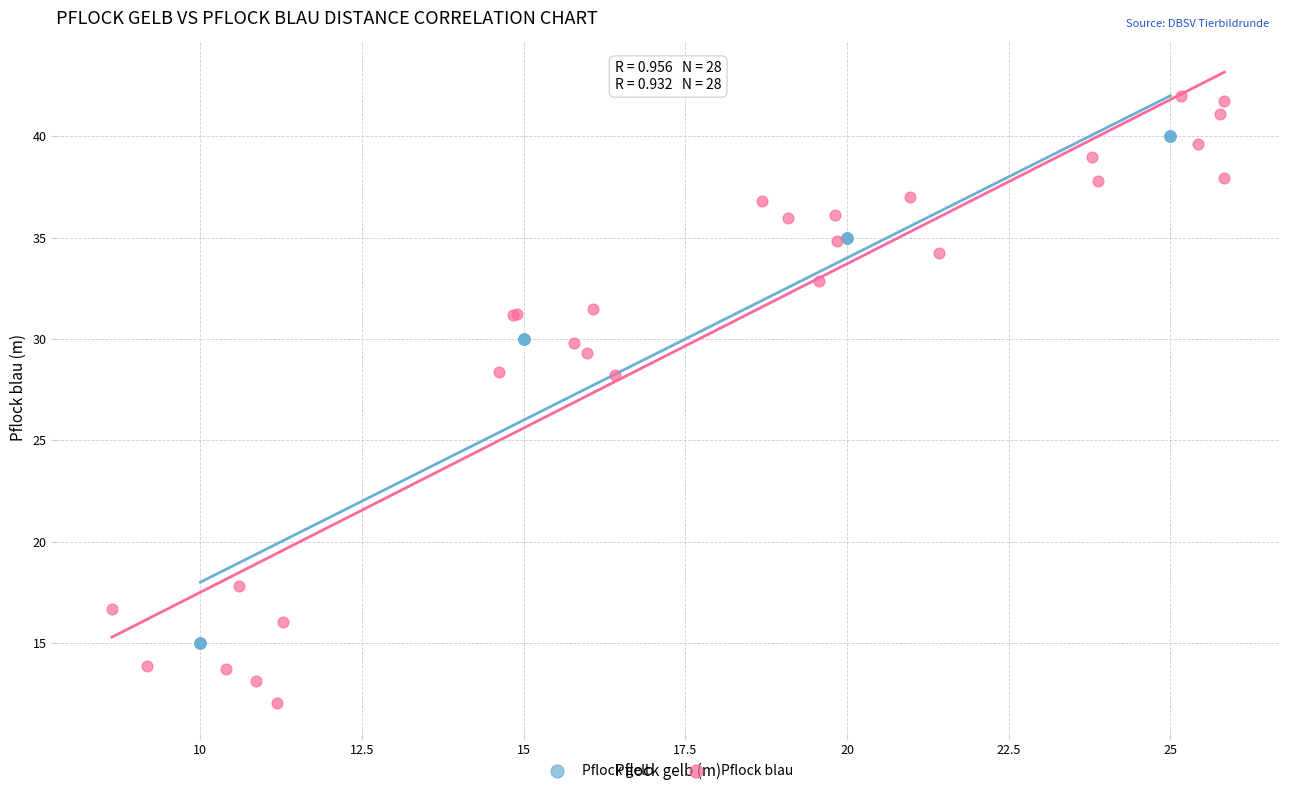

Which series contains the lowest Y value?

Pflock blau